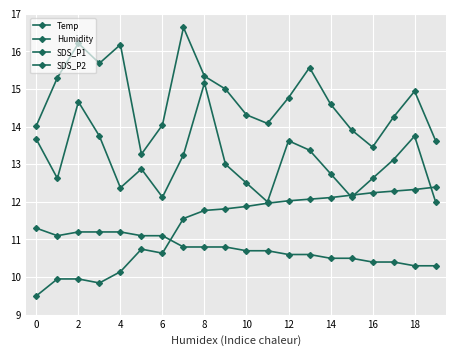

True or false: SDS_P1 and Temp intersect in this chart.

False